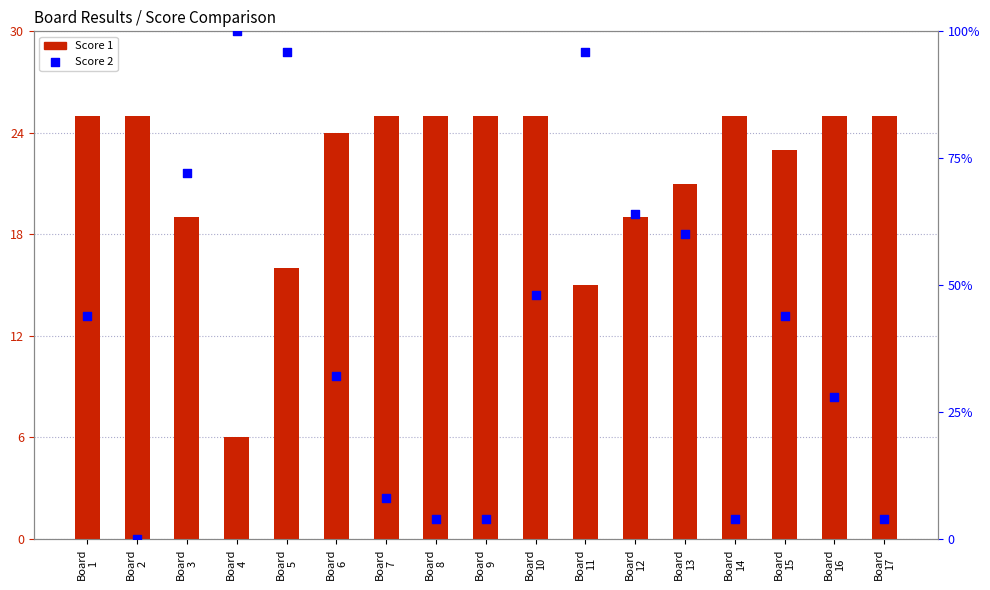

At how many categories does at least one series exceed 93?

3